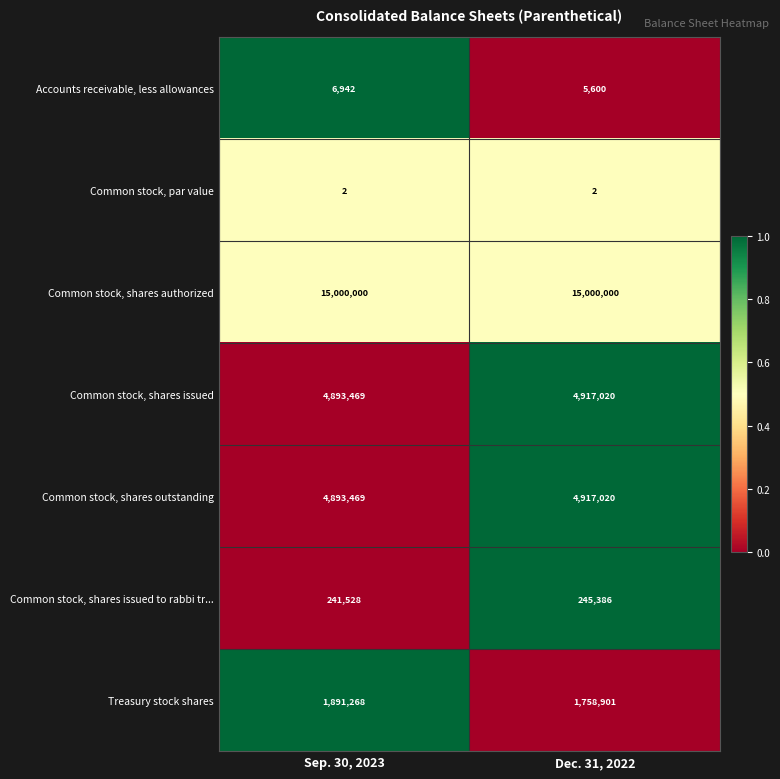

What is the difference between the maximum and minimum values in the Accounts receivable, less allowances series?

1342